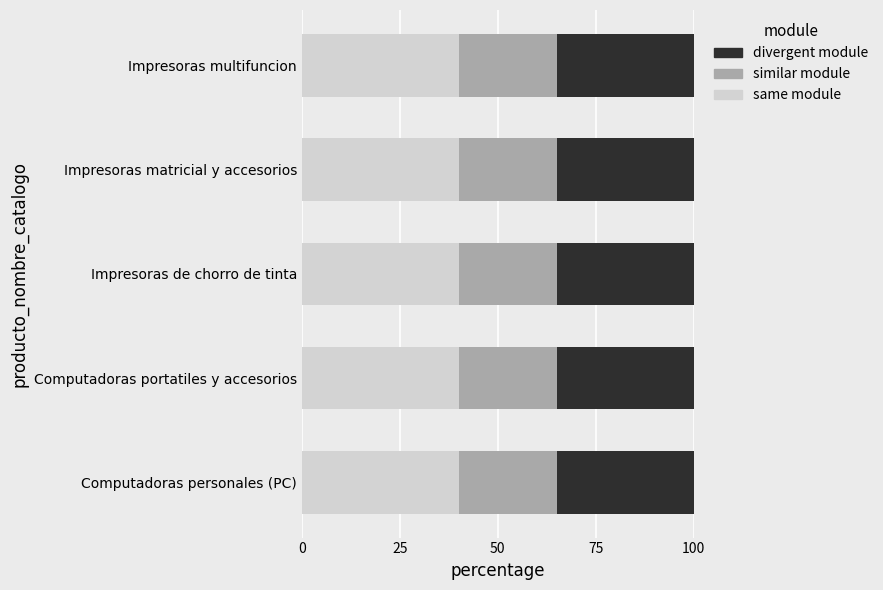

True or false: same module has a value of 66 at Computadoras personales (PC).

False